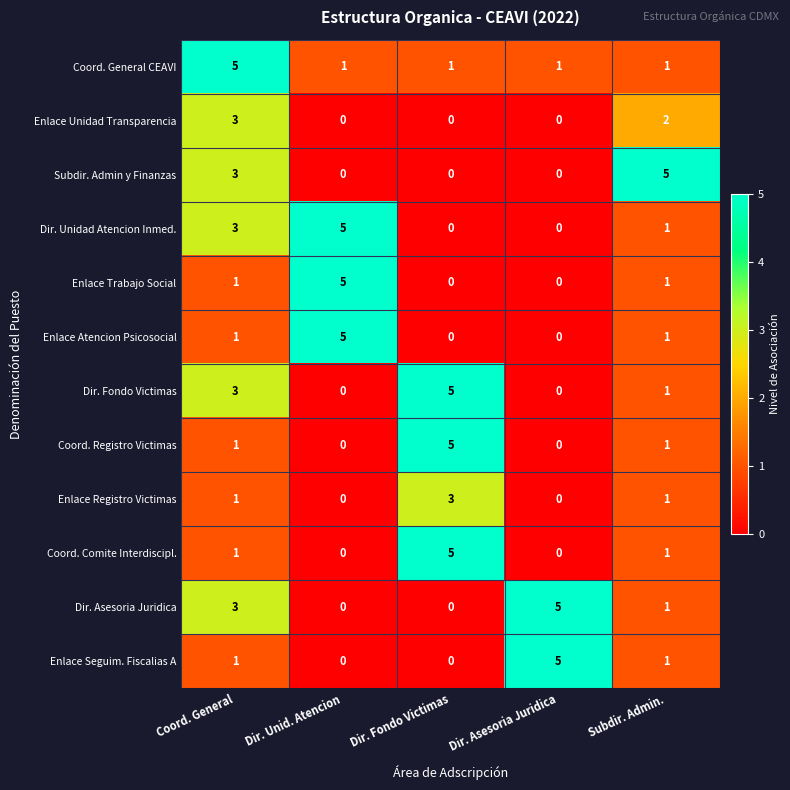

What is the spread (max minus min) of values at Coord. General?

4